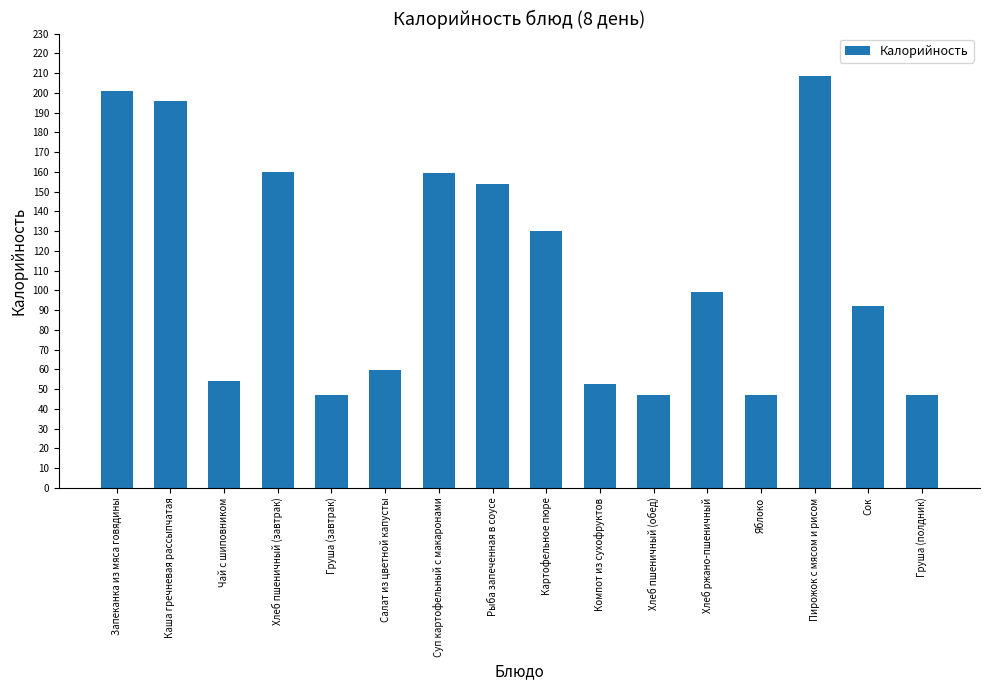

What is the difference between the maximum and minimum values?

161.3